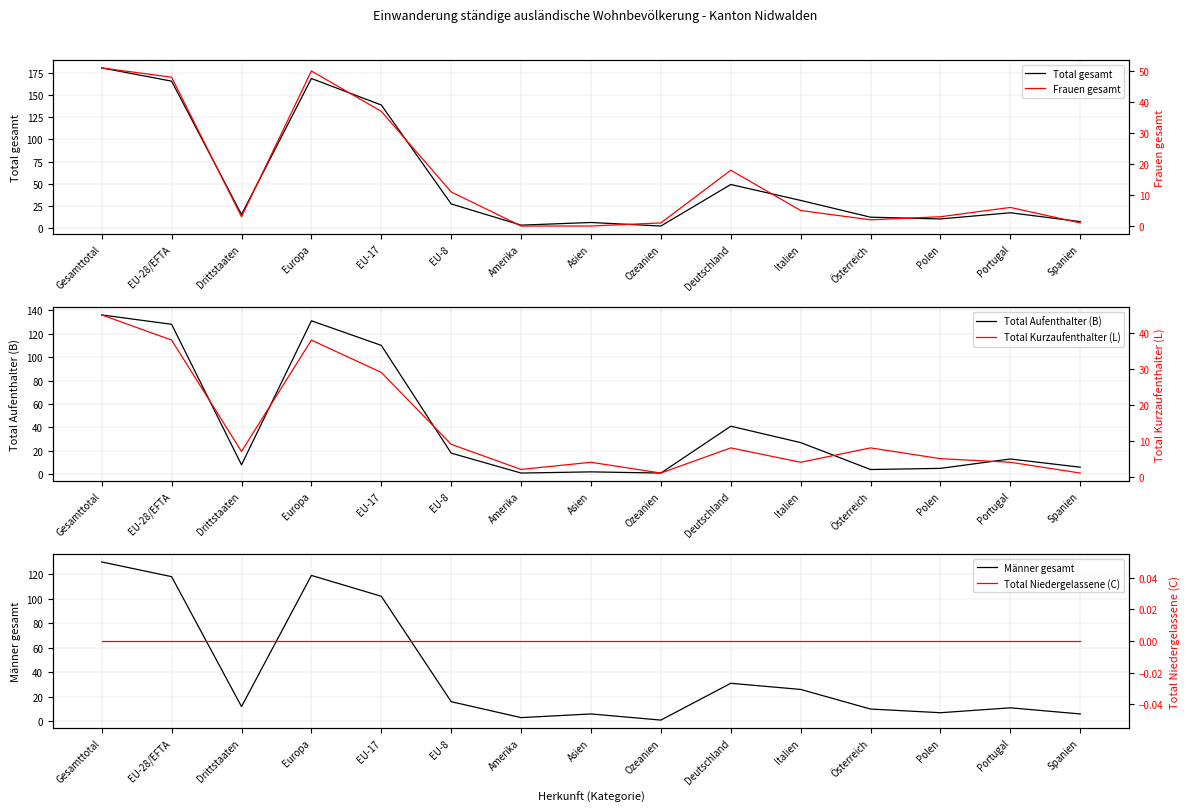

Which label corresponds to the smallest value in the chart?

Amerika